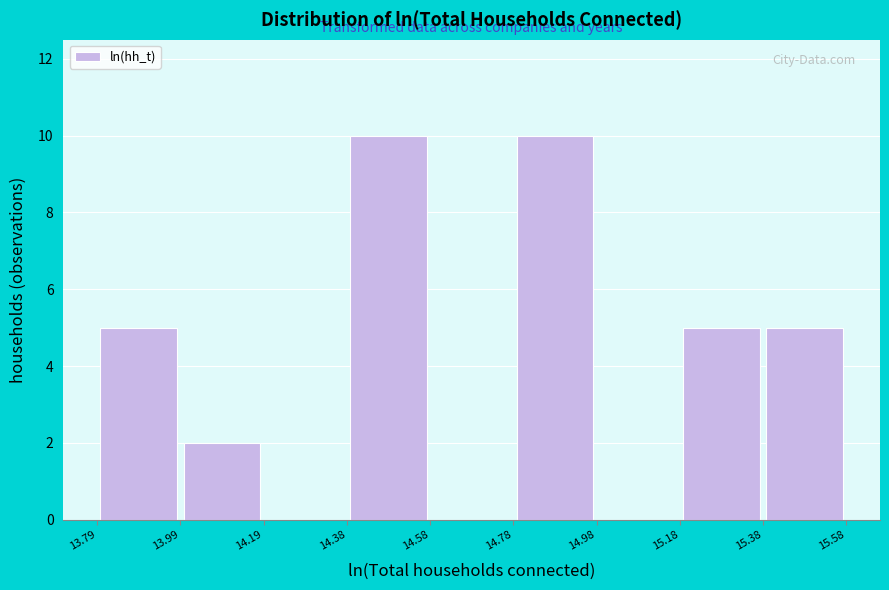

Reading left to right, transcribe this chart: for each bar, give the range it covers on the x-axis and its height. The values are not printed on the chart, so give them approximately, as read against the axis.

13.79 to 13.99: 5
13.99 to 14.19: 2
14.19 to 14.38: 0
14.38 to 14.58: 10
14.58 to 14.78: 0
14.78 to 14.98: 10
14.98 to 15.18: 0
15.18 to 15.38: 5
15.38 to 15.58: 5